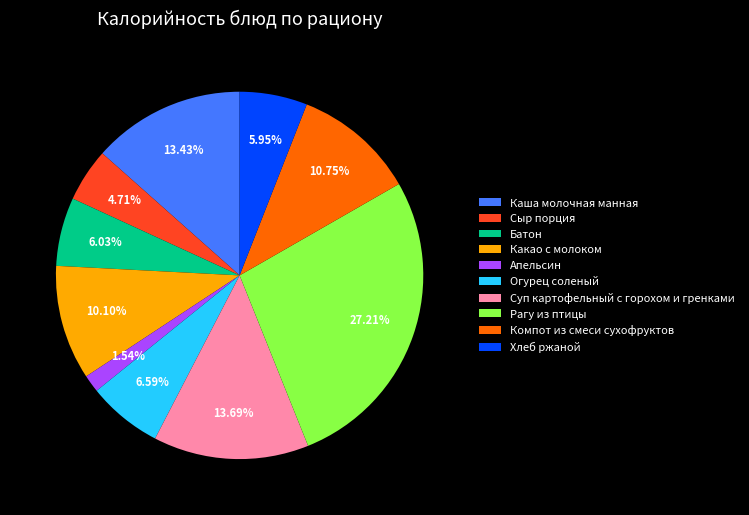

Is it true that Огурец соленый is 17% of the pie?

False